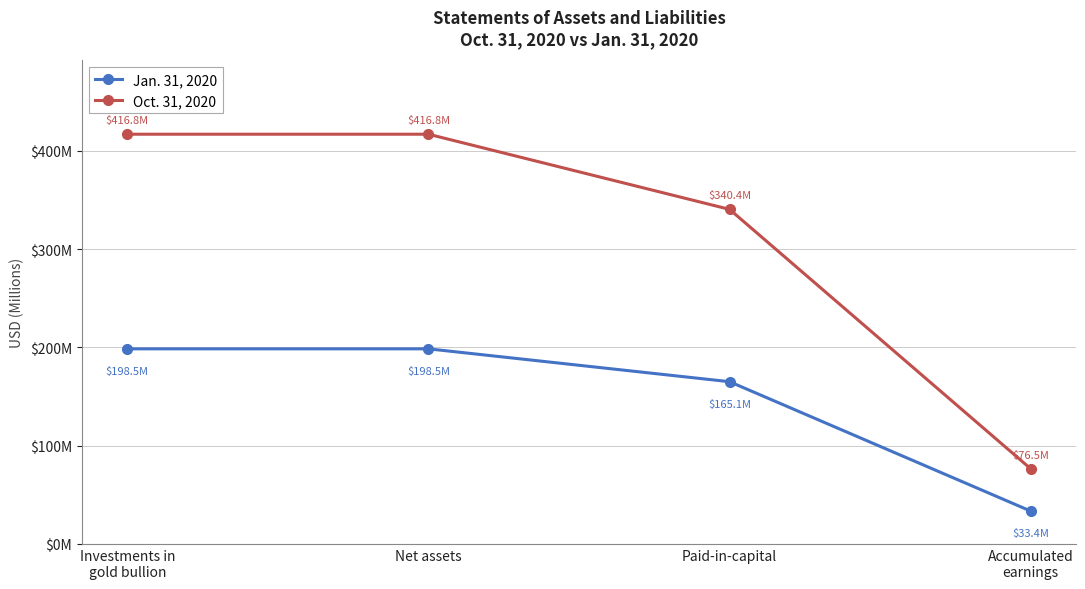

Reading left to right, what are all the values shown in this chart?

Jan. 31, 2020: 198479752	198479743	165051803	33427940
Oct. 31, 2020: 416830640	416830640	340377281	76453359